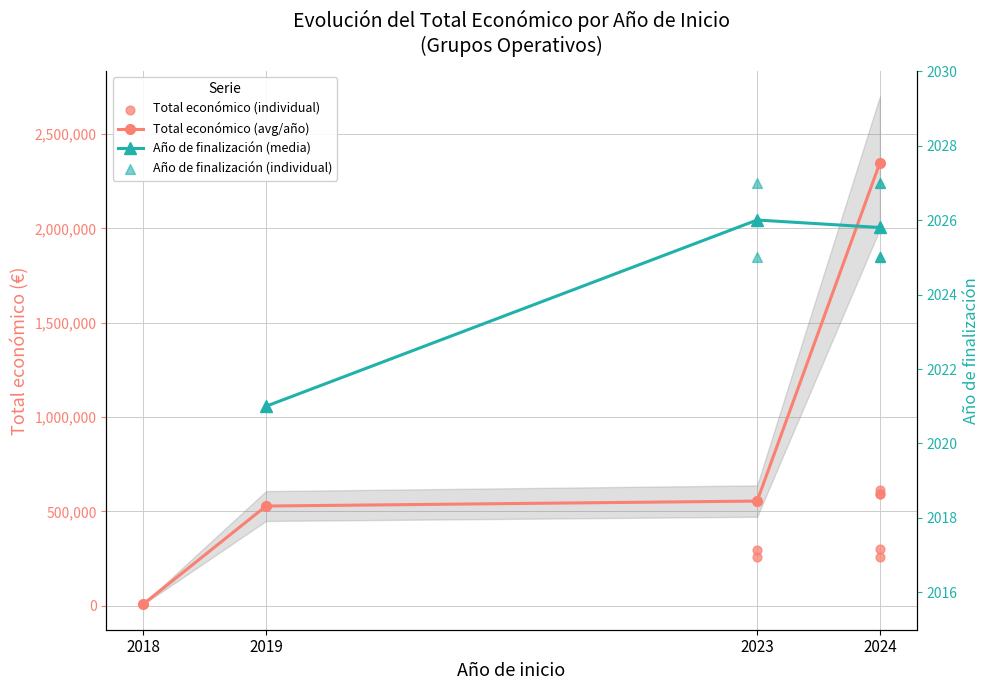

Between 2024 and 2019, which is larger?

2024